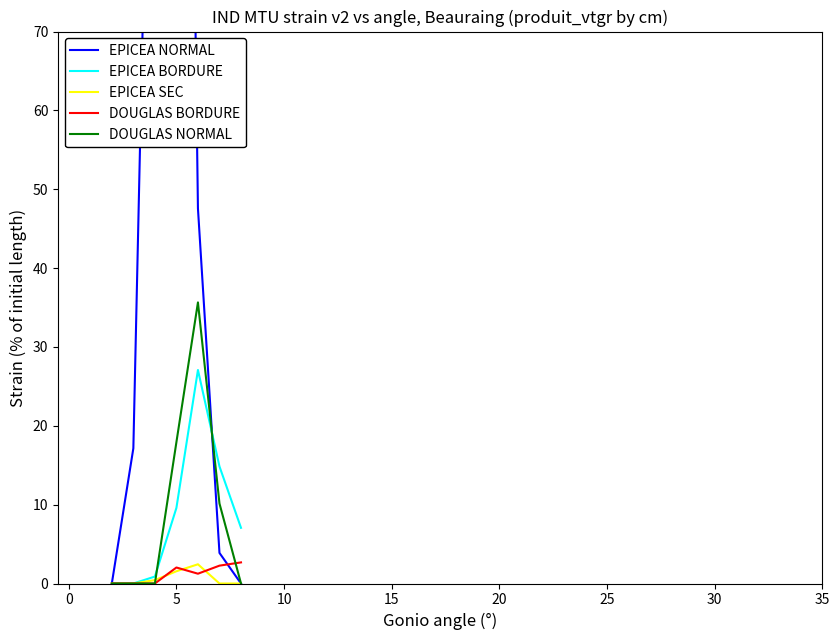

What is the highest value of the EPICEA SEC series?

2.4